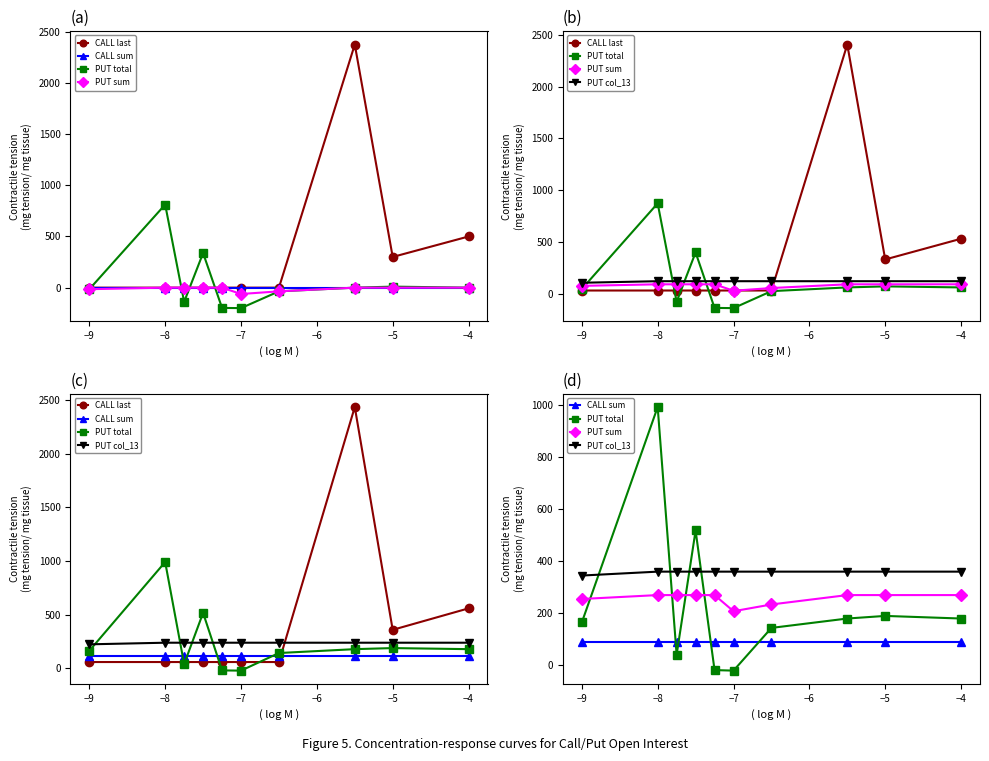

What value does the PUT col_13 series have at −5?

360